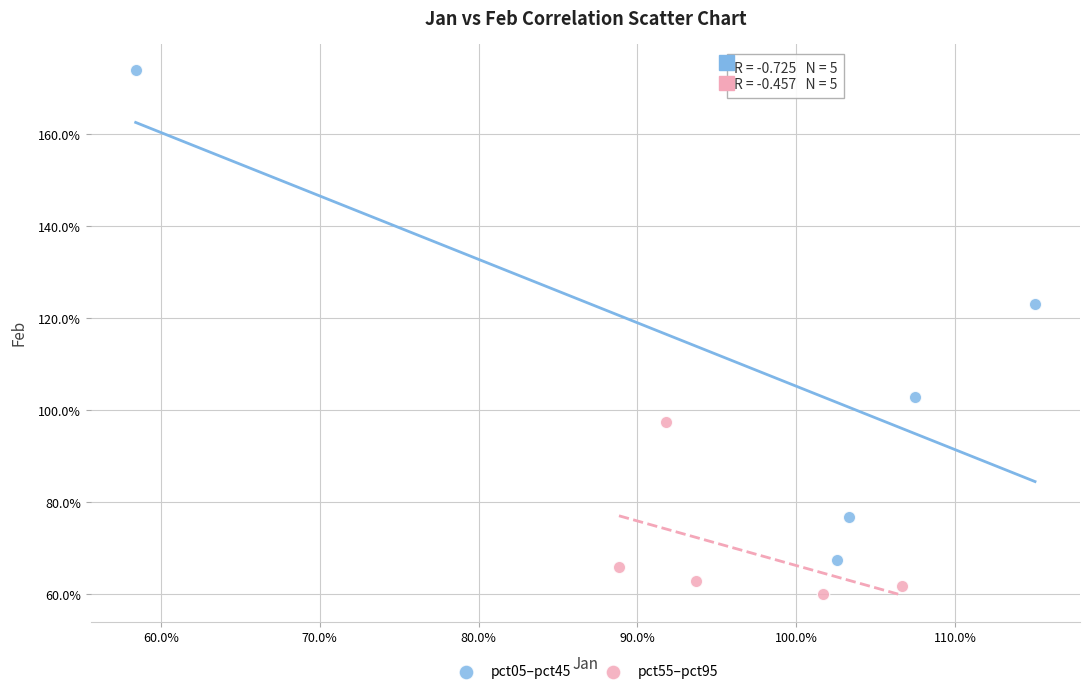

What are all the series names shown in the legend?

pct05–pct45, pct55–pct95